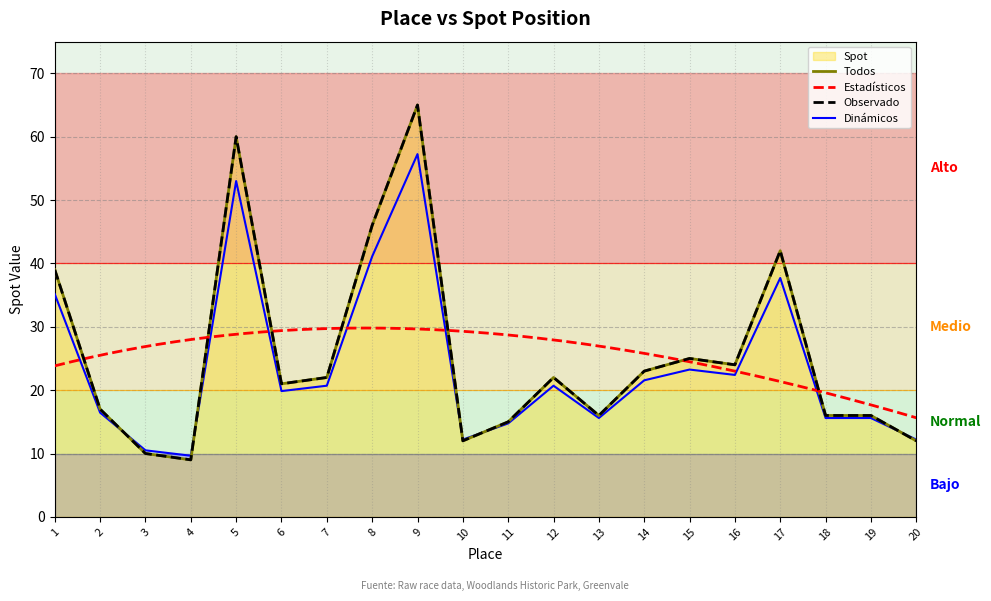

Approximately how many times larger is the value at 3 compared to 5?

0.2